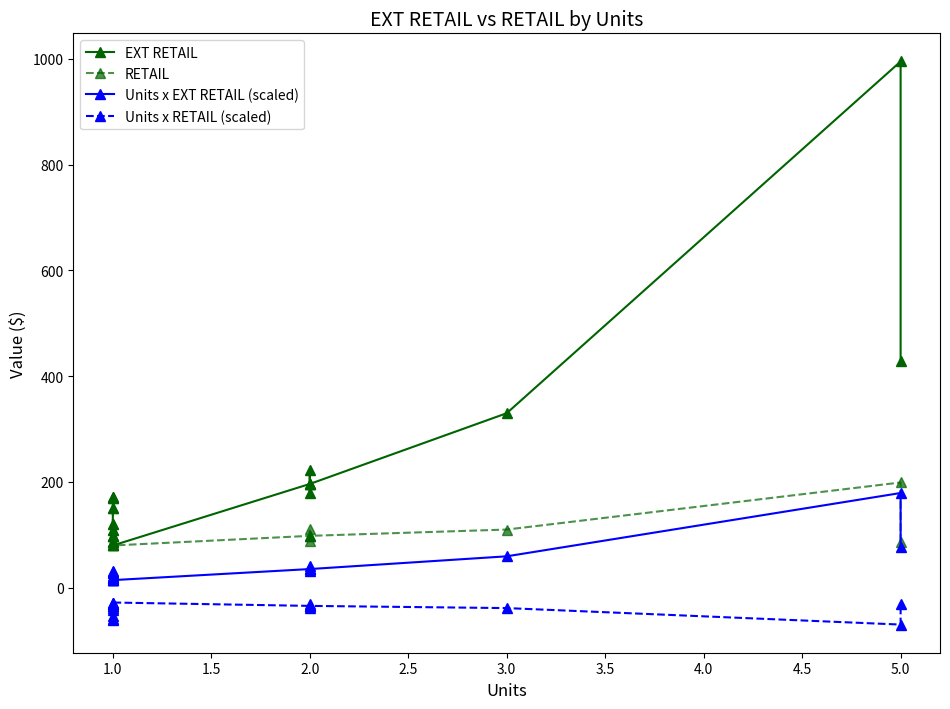

What is the average value of the EXT RETAIL series?

210.2